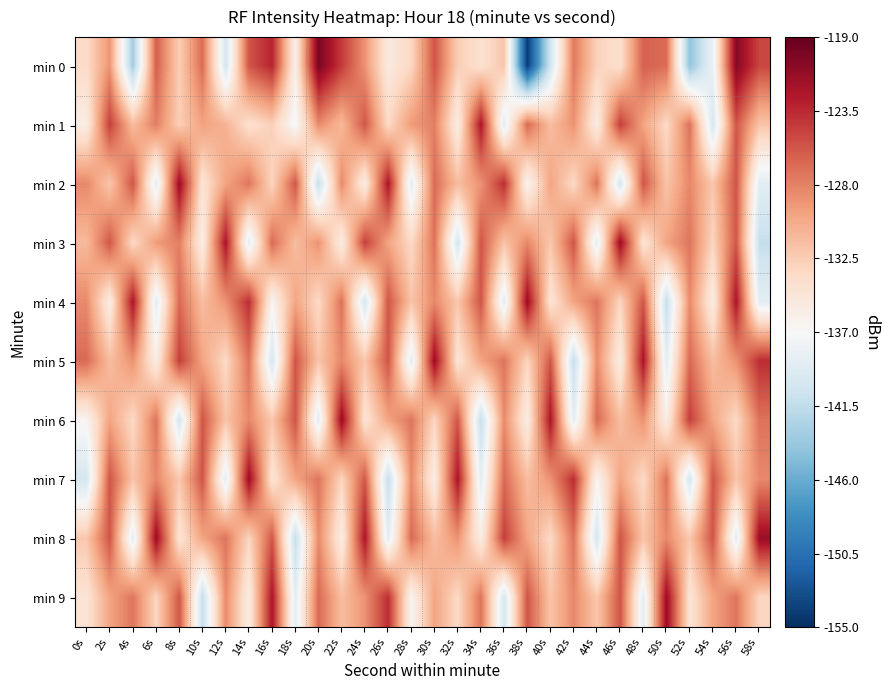

Reading left to right, list all the values displayed in this chart.

min 0: 0s=-133.6	2s=-129.0	4s=-143.3	6s=-126.2	8s=-132.6	10s=-126.9	12s=-140.2	14s=-125.7	16s=-123.2	18s=-136.0	20s=-119.9	22s=-124.4	24s=-128.9	26s=-135.3	28s=-133.3	30s=-125.7	32s=-132.5	34s=-134.2	36s=-132.0	38s=-154.2	40s=-140.4	42s=-127.5	44s=-132.9	46s=-134.0	48s=-126.3	50s=-126.9	52s=-144.1	54s=-138.1	56s=-120.5	58s=-124.9
min 1: 0s=-135.7	2s=-124.6	4s=-131.4	6s=-127.8	8s=-132.6	10s=-129.7	12s=-130.8	14s=-134.1	16s=-132.7	18s=-137.4	20s=-128.4	22s=-131.2	24s=-125.8	26s=-133.4	28s=-129.3	30s=-127.9	32s=-135.7	34s=-122.3	36s=-138.9	38s=-126.8	40s=-131.4	42s=-128.9	44s=-135.7	46s=-124.6	48s=-129.9	50s=-133.4	52s=-127.2	54s=-140.1	56s=-125.7	58s=-131.9
min 2: 0s=-128.3	2s=-132.1	4s=-125.7	6s=-138.9	8s=-121.5	10s=-134.6	12s=-129.9	14s=-127.3	16s=-133.1	18s=-125.8	20s=-141.2	22s=-128.4	24s=-135.7	26s=-122.3	28s=-138.9	30s=-126.8	32s=-131.4	34s=-128.9	36s=-123.7	38s=-136.6	40s=-129.9	42s=-133.4	44s=-127.2	46s=-140.1	48s=-125.7	50s=-131.9	52s=-128.3	54s=-132.1	56s=-125.7	58s=-138.9
min 3: 0s=-131.2	2s=-125.8	4s=-133.4	6s=-129.3	8s=-127.9	10s=-135.7	12s=-122.3	14s=-138.9	16s=-126.8	18s=-131.4	20s=-128.9	22s=-135.7	24s=-124.6	26s=-129.9	28s=-133.4	30s=-127.2	32s=-140.1	34s=-125.7	36s=-131.9	38s=-128.3	40s=-132.1	42s=-125.7	44s=-138.9	46s=-121.5	48s=-134.6	50s=-129.9	52s=-127.3	54s=-133.1	56s=-125.8	58s=-141.2
min 4: 0s=-128.4	2s=-135.7	4s=-122.3	6s=-138.9	8s=-126.8	10s=-131.4	12s=-128.9	14s=-123.7	16s=-136.6	18s=-129.9	20s=-133.4	22s=-127.2	24s=-140.1	26s=-125.7	28s=-131.9	30s=-128.3	32s=-132.1	34s=-125.7	36s=-138.9	38s=-121.5	40s=-134.6	42s=-129.9	44s=-127.3	46s=-133.1	48s=-125.8	50s=-141.2	52s=-128.4	54s=-135.7	56s=-122.3	58s=-138.9
min 5: 0s=-126.8	2s=-131.4	4s=-128.9	6s=-135.7	8s=-124.6	10s=-129.9	12s=-133.4	14s=-127.2	16s=-140.1	18s=-125.7	20s=-131.9	22s=-128.3	24s=-132.1	26s=-125.7	28s=-138.9	30s=-121.5	32s=-134.6	34s=-129.9	36s=-127.3	38s=-133.1	40s=-125.8	42s=-141.2	44s=-128.4	46s=-135.7	48s=-122.3	50s=-138.9	52s=-126.8	54s=-131.4	56s=-128.9	58s=-123.7
min 6: 0s=-136.6	2s=-129.9	4s=-133.4	6s=-127.2	8s=-140.1	10s=-125.7	12s=-131.9	14s=-128.3	16s=-132.1	18s=-125.7	20s=-138.9	22s=-121.5	24s=-134.6	26s=-129.9	28s=-127.3	30s=-133.1	32s=-125.8	34s=-141.2	36s=-128.4	38s=-135.7	40s=-122.3	42s=-138.9	44s=-126.8	46s=-131.4	48s=-128.9	50s=-135.7	52s=-124.6	54s=-129.9	56s=-133.4	58s=-127.2
min 7: 0s=-140.1	2s=-125.7	4s=-131.9	6s=-128.3	8s=-132.1	10s=-125.7	12s=-138.9	14s=-121.5	16s=-134.6	18s=-129.9	20s=-127.3	22s=-133.1	24s=-125.8	26s=-141.2	28s=-128.4	30s=-135.7	32s=-122.3	34s=-138.9	36s=-126.8	38s=-131.4	40s=-128.9	42s=-123.7	44s=-136.6	46s=-129.9	48s=-133.4	50s=-127.2	52s=-140.1	54s=-125.7	56s=-131.9	58s=-128.3
min 8: 0s=-132.1	2s=-125.7	4s=-138.9	6s=-121.5	8s=-134.6	10s=-129.9	12s=-127.3	14s=-133.1	16s=-125.8	18s=-141.2	20s=-128.4	22s=-135.7	24s=-122.3	26s=-138.9	28s=-126.8	30s=-131.4	32s=-128.9	34s=-135.7	36s=-124.6	38s=-129.9	40s=-133.4	42s=-127.2	44s=-140.1	46s=-125.7	48s=-131.9	50s=-128.3	52s=-132.1	54s=-125.7	56s=-138.9	58s=-121.5
min 9: 0s=-134.6	2s=-129.9	4s=-127.3	6s=-133.1	8s=-125.8	10s=-141.2	12s=-128.4	14s=-135.7	16s=-122.3	18s=-138.9	20s=-126.8	22s=-131.4	24s=-128.9	26s=-123.7	28s=-136.6	30s=-129.9	32s=-133.4	34s=-127.2	36s=-140.1	38s=-125.7	40s=-131.9	42s=-128.3	44s=-132.1	46s=-125.7	48s=-138.9	50s=-121.5	52s=-134.6	54s=-129.9	56s=-127.3	58s=-133.1